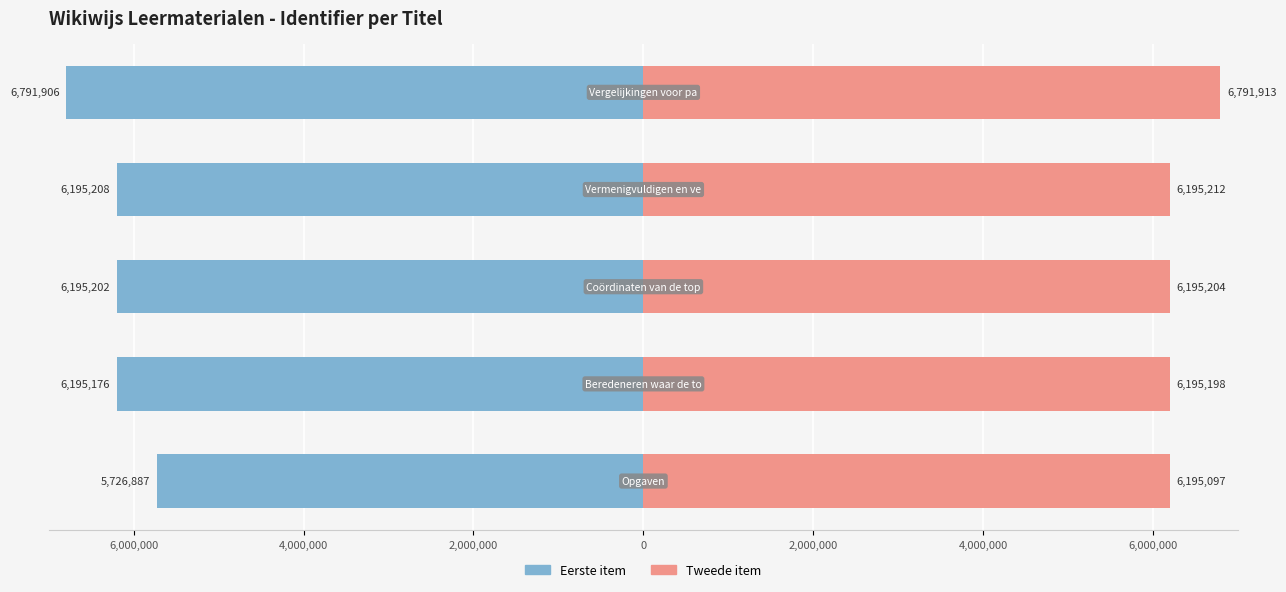

Is it true that Eerste item equals -4318168 at 2,000,000?

False